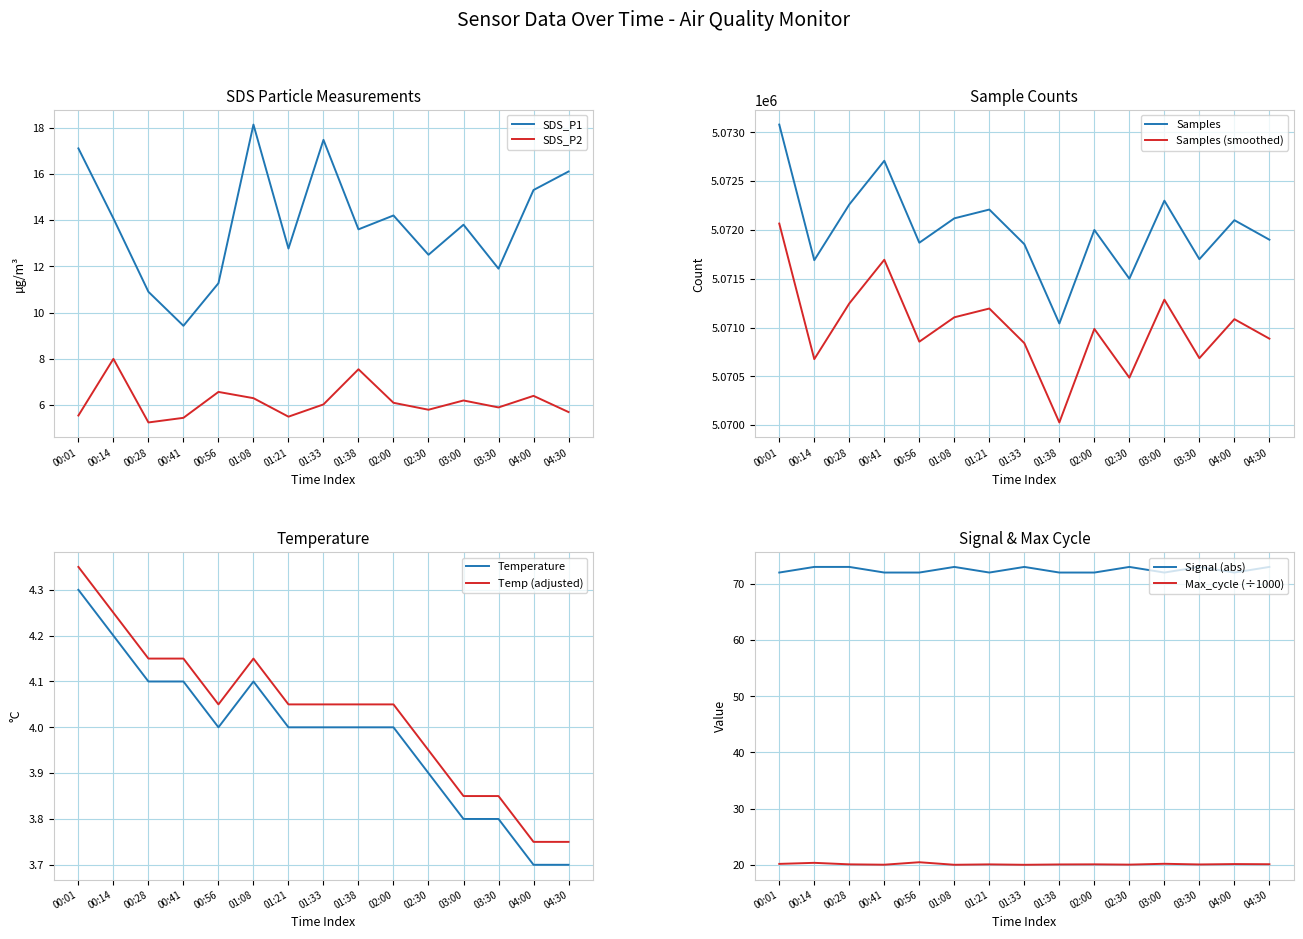

Which category has the highest value in the SDS_P1 series?

01:08